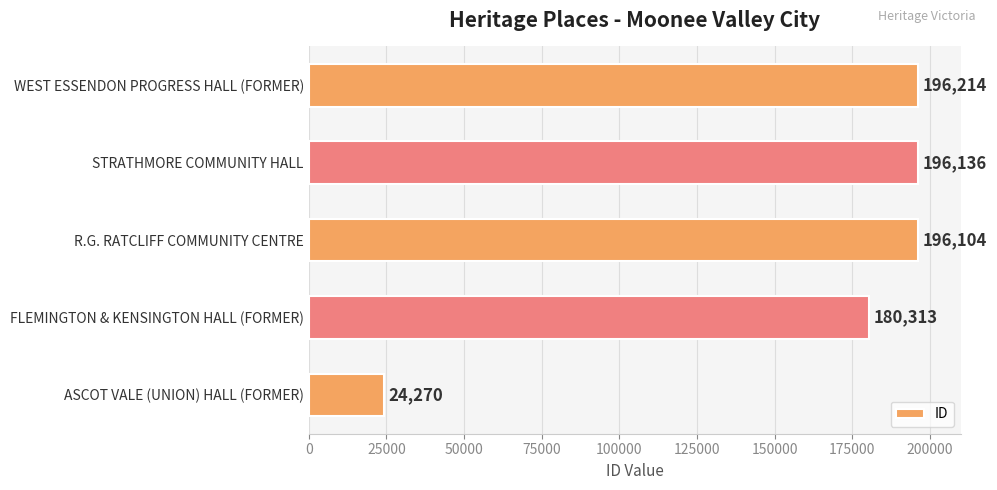

Reading bottom to top, list all the values displayed in this chart.

24270	180313	196104	196136	196214